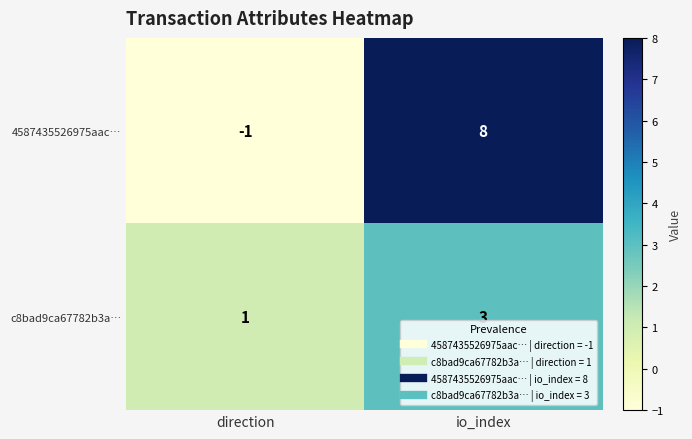

At which category is the sum across all series the highest?

io_index